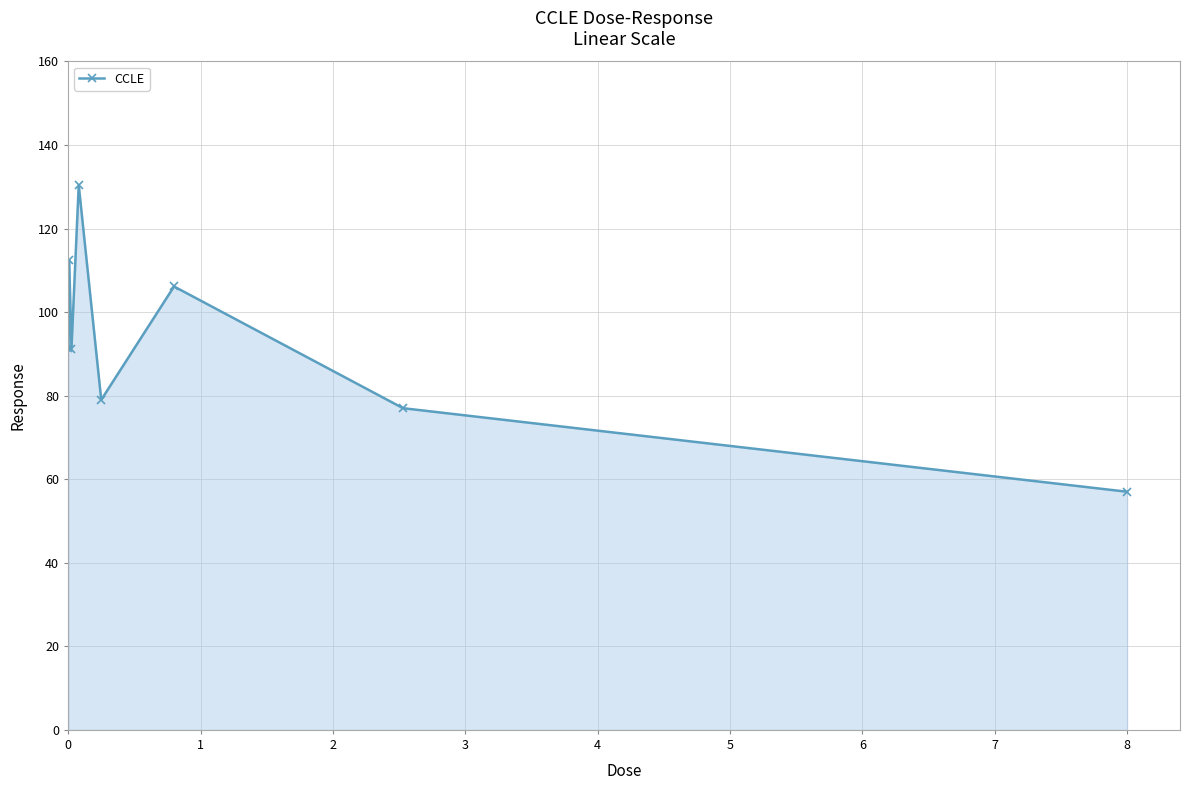

What is the value of the 2nd point from the left?

112.4